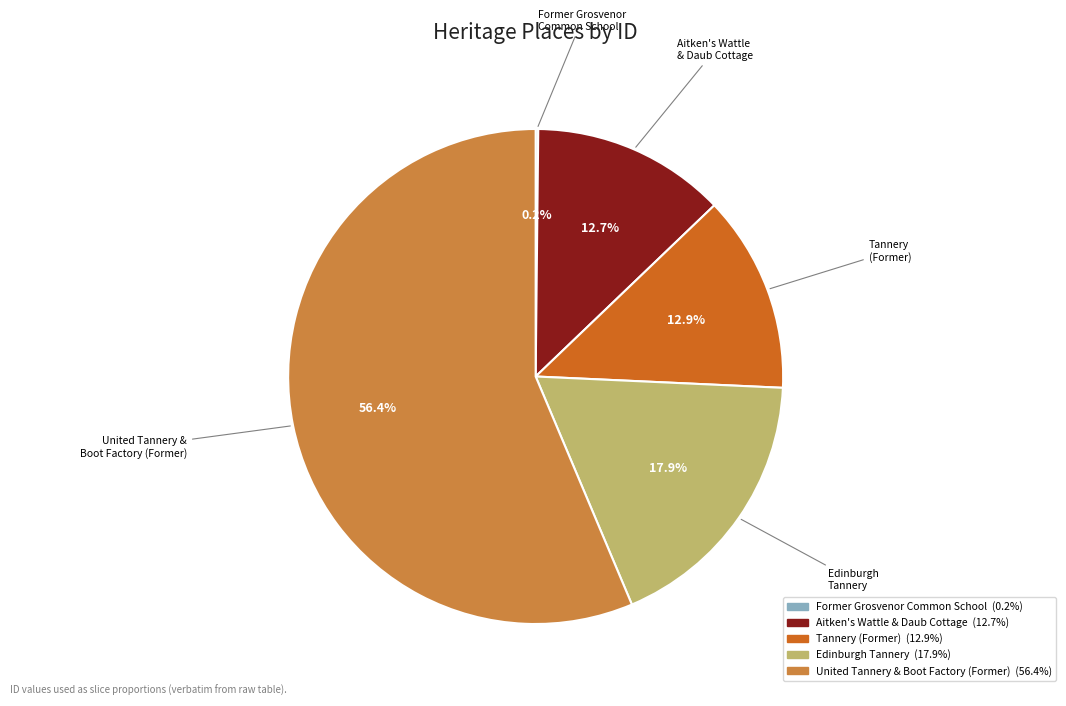

Is there any slice that represents more than half of the pie?

Yes